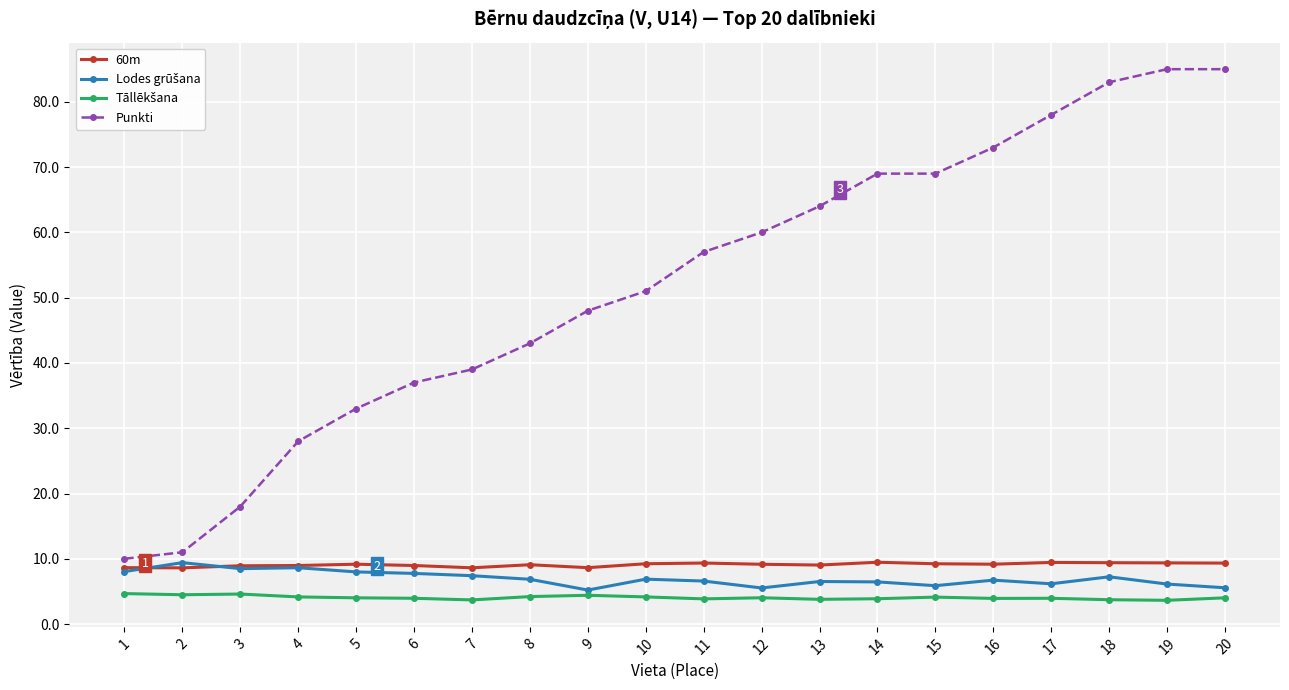

What is the value of the 60m point at the 17th from the left?

9.4